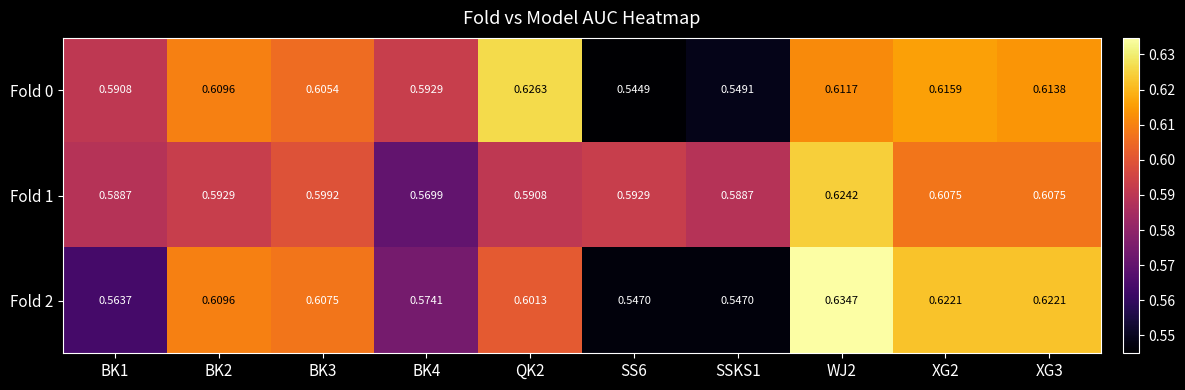

Rank the series by their maximum value, from highest to lowest.

Fold 2, Fold 0, Fold 1